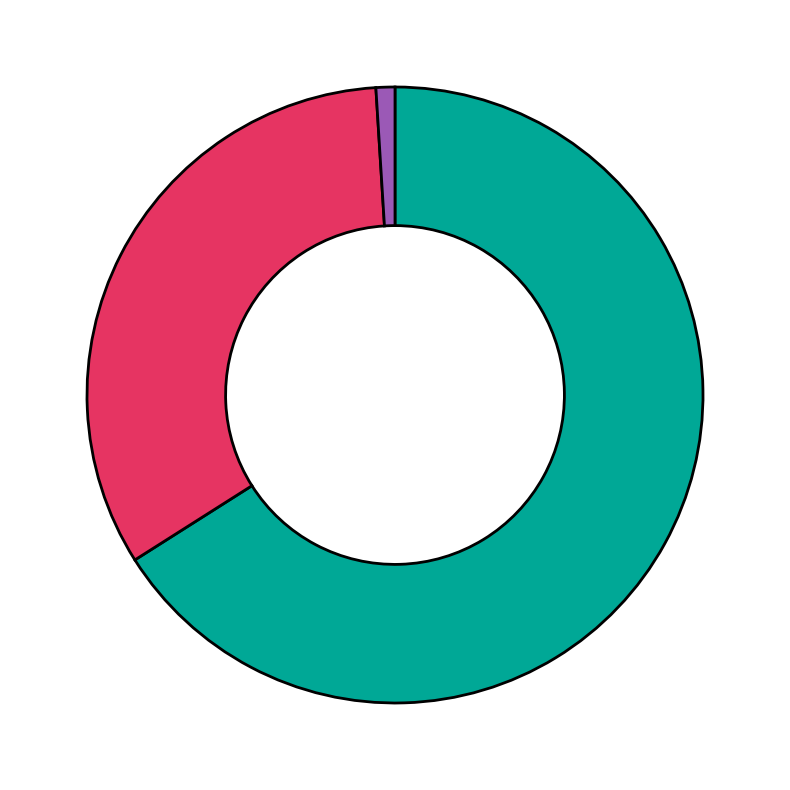

Is there any slice that represents more than half of the pie?

Yes